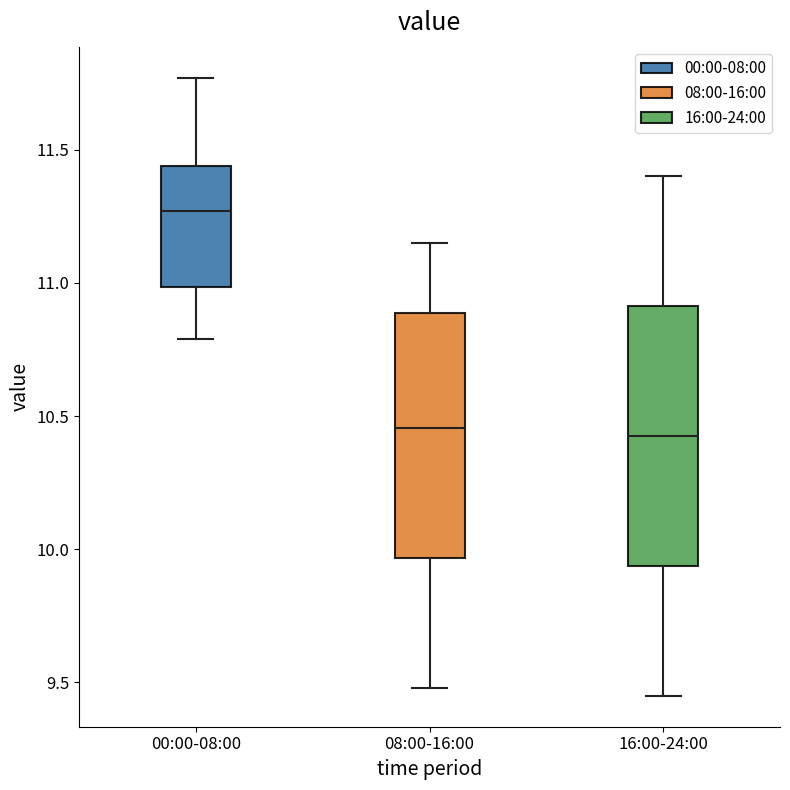

Reading left to right, read every box against the y-axis: the position of its median line, the range the box covers, and the ends of its whiskers. The values are not printed on the chart, so give them approximately, as read against the axis.

00:00-08:00: median 11.25, box 11.00 to 11.45, whiskers 10.80 to 11.75
08:00-16:00: median 10.45, box 9.95 to 10.90, whiskers 9.50 to 11.15
16:00-24:00: median 10.45, box 9.95 to 10.90, whiskers 9.45 to 11.40